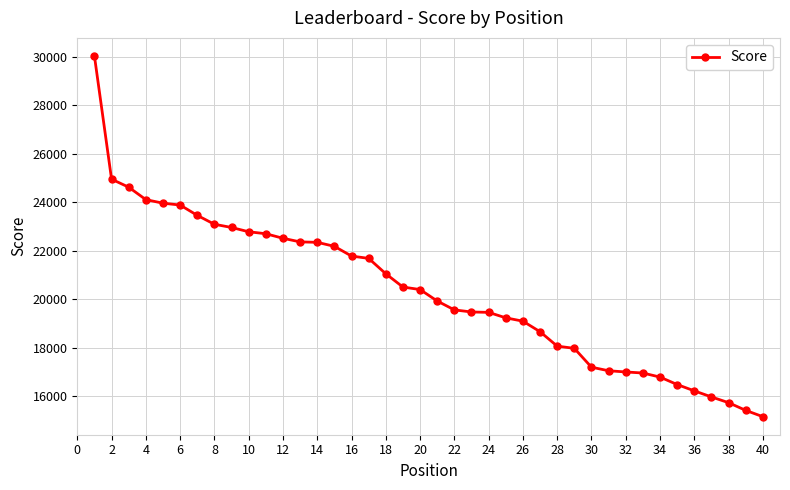

What is the average value?

20324